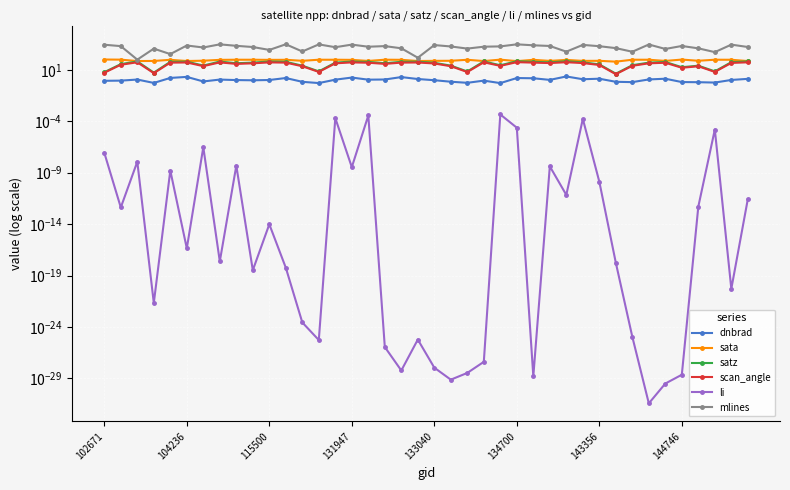

Is it true that mlines equals 1766.0 at 16?

True